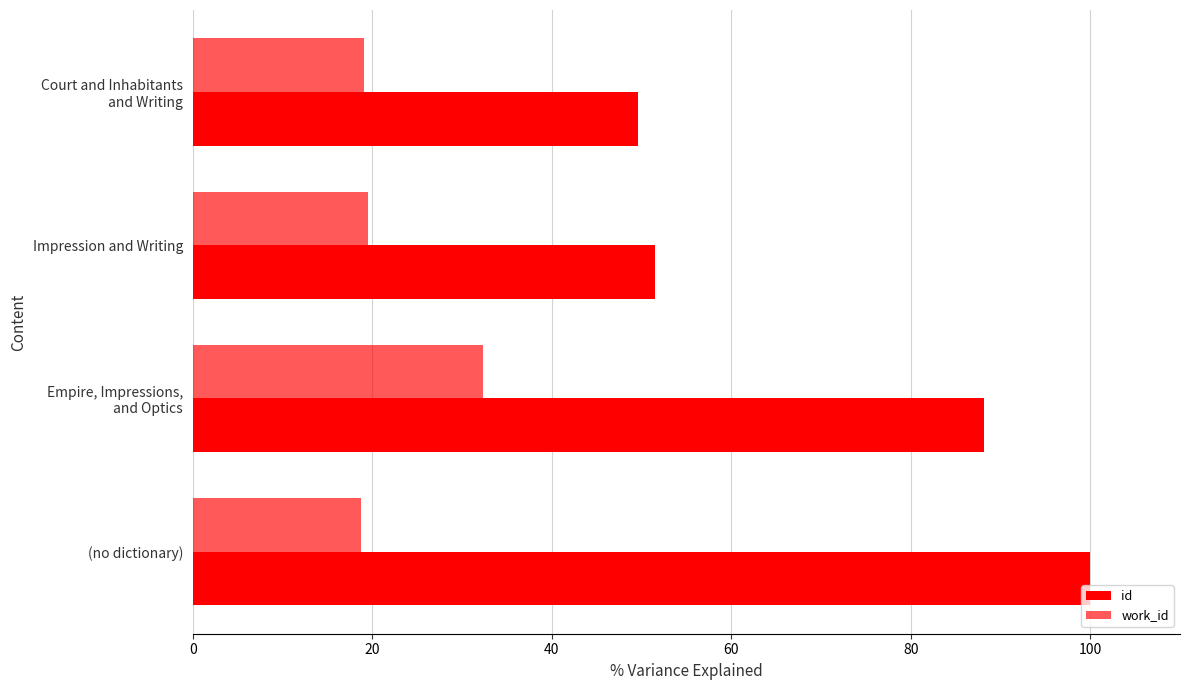

How many values in the id series are below 88?

2